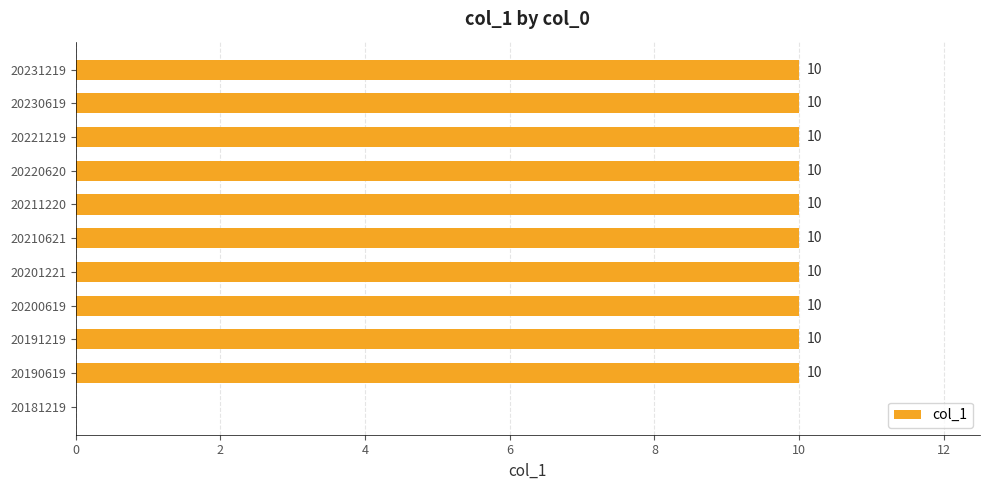

True or false: the data shows 0 at 20181219.

True